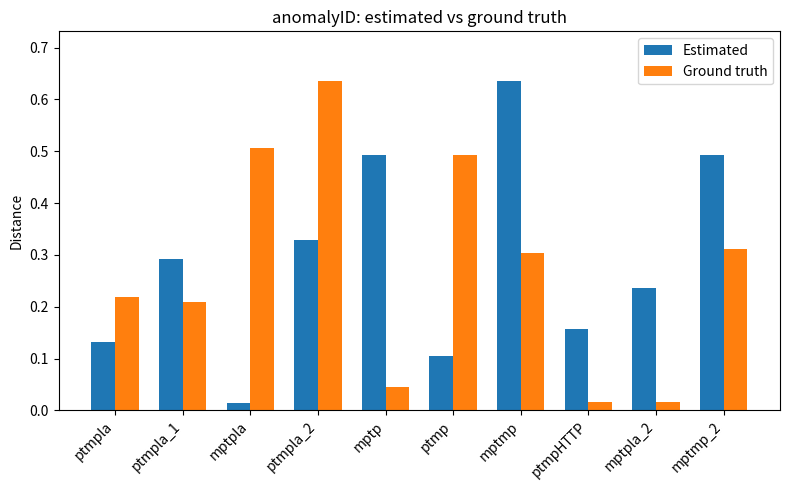

At how many categories does at least one series exceed 0?

10